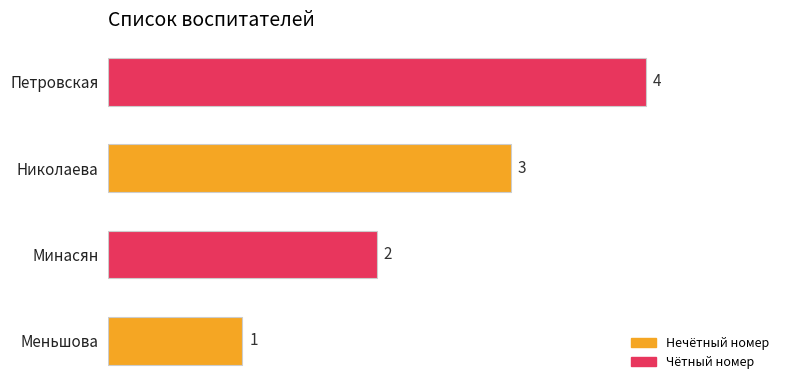

Count the values in the range 2 to 4.

3